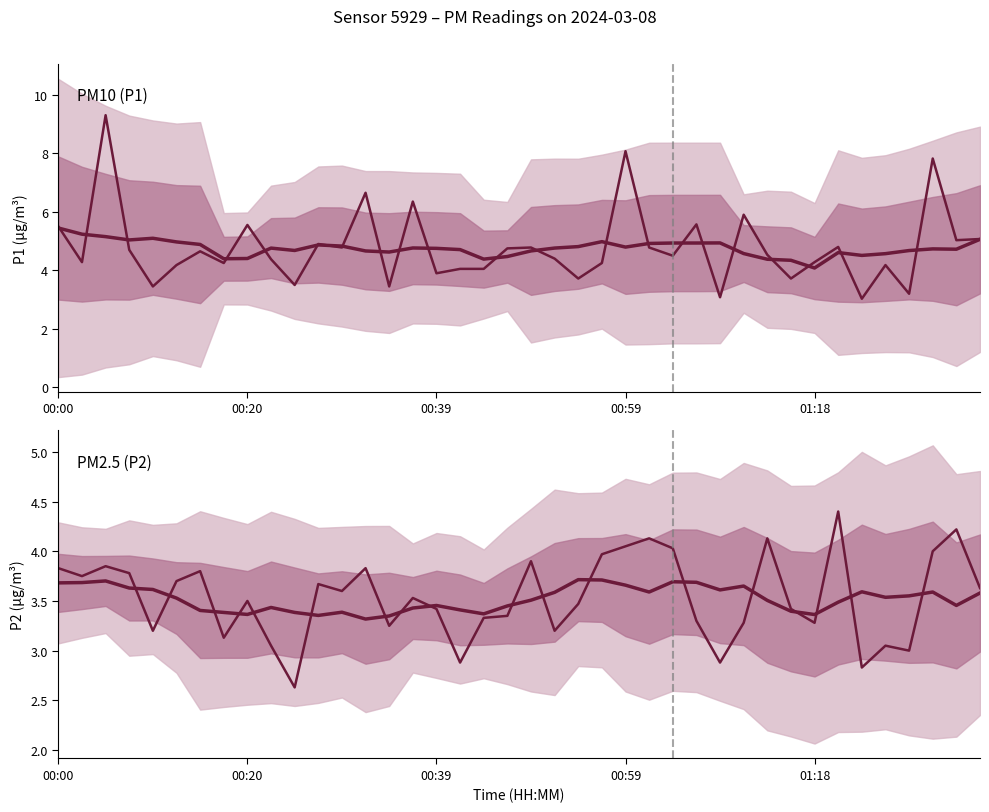

True or false: PM2.5 (P2) (smoothed) and PM10 (P1) (smoothed) cross at least once.

False